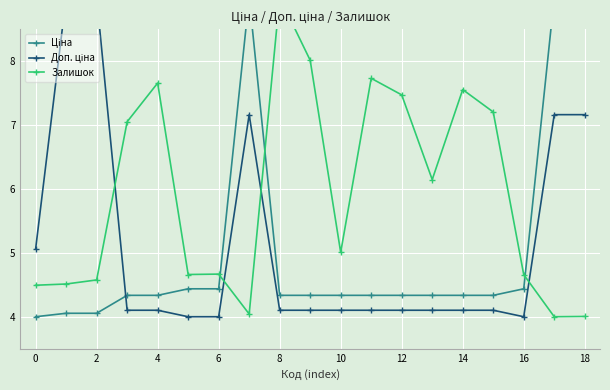

What is the value of the Ціна point at the 19th from the left?

4.3